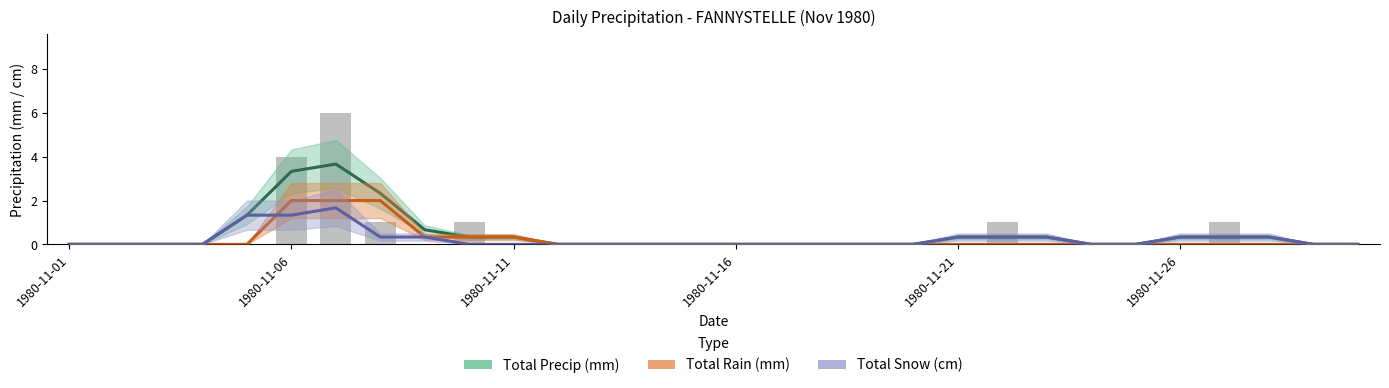

The value of Total Rain (mm) at 18 is 0.0. True or false?

True